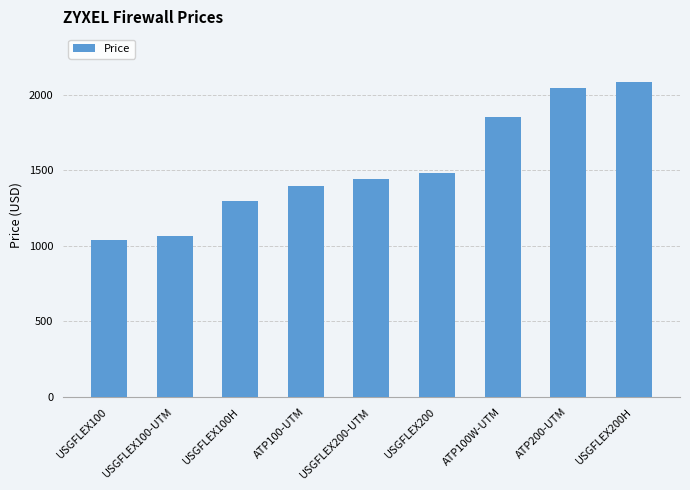

What is the difference between the maximum and minimum values?

1046.3